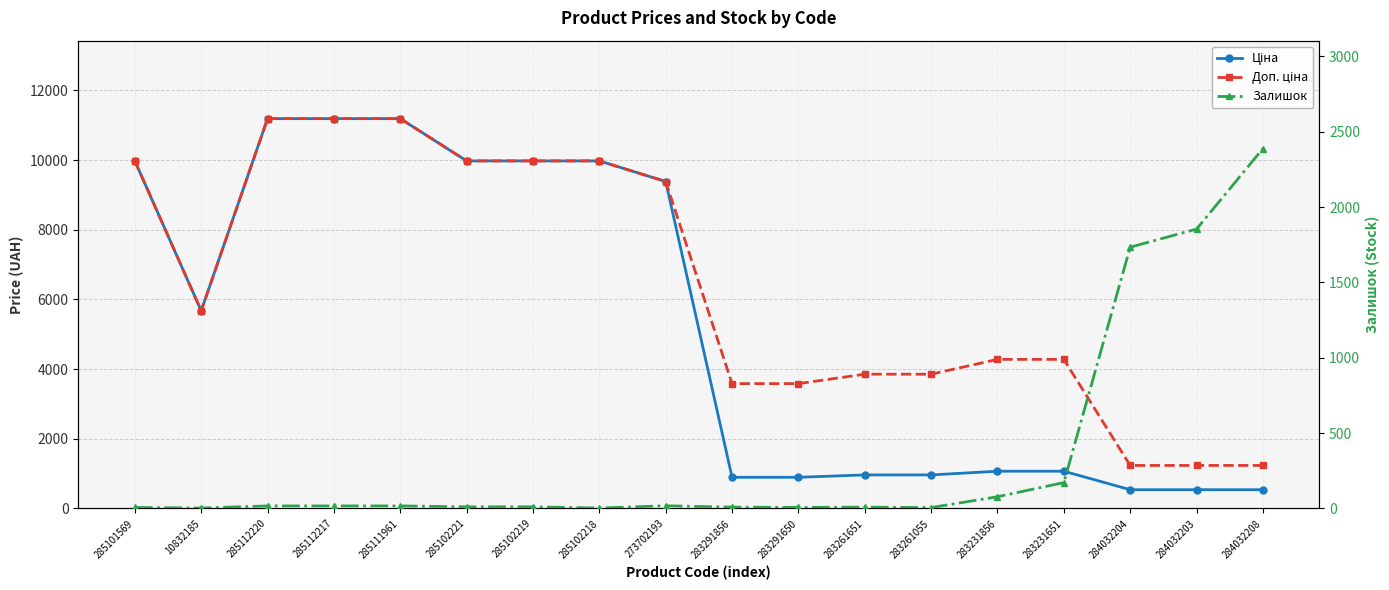

What is the average value of the Ціна series?

5333.2